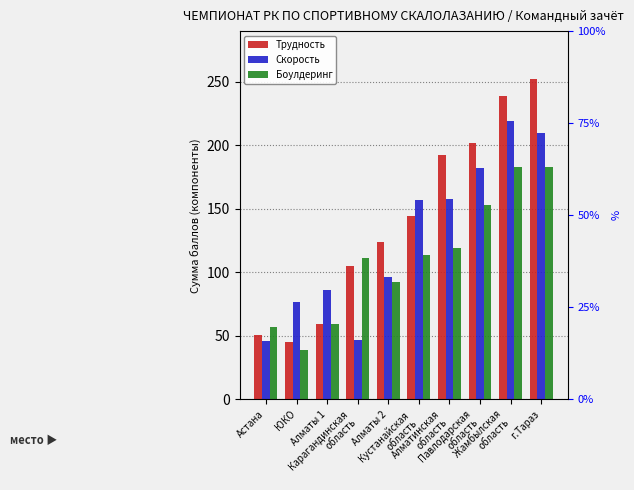

What is the sum of all Трудность values?

1413